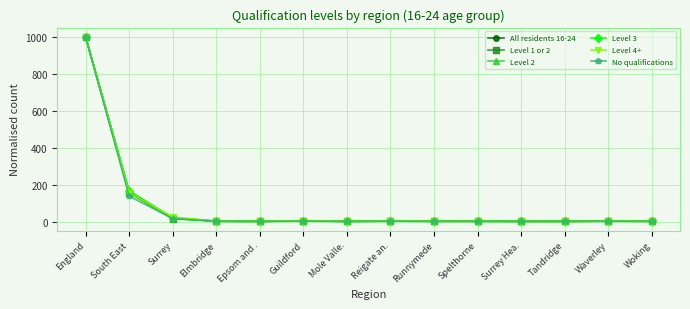

What is the value of the All residents 16-24 point at the 2nd from the left?

157.9